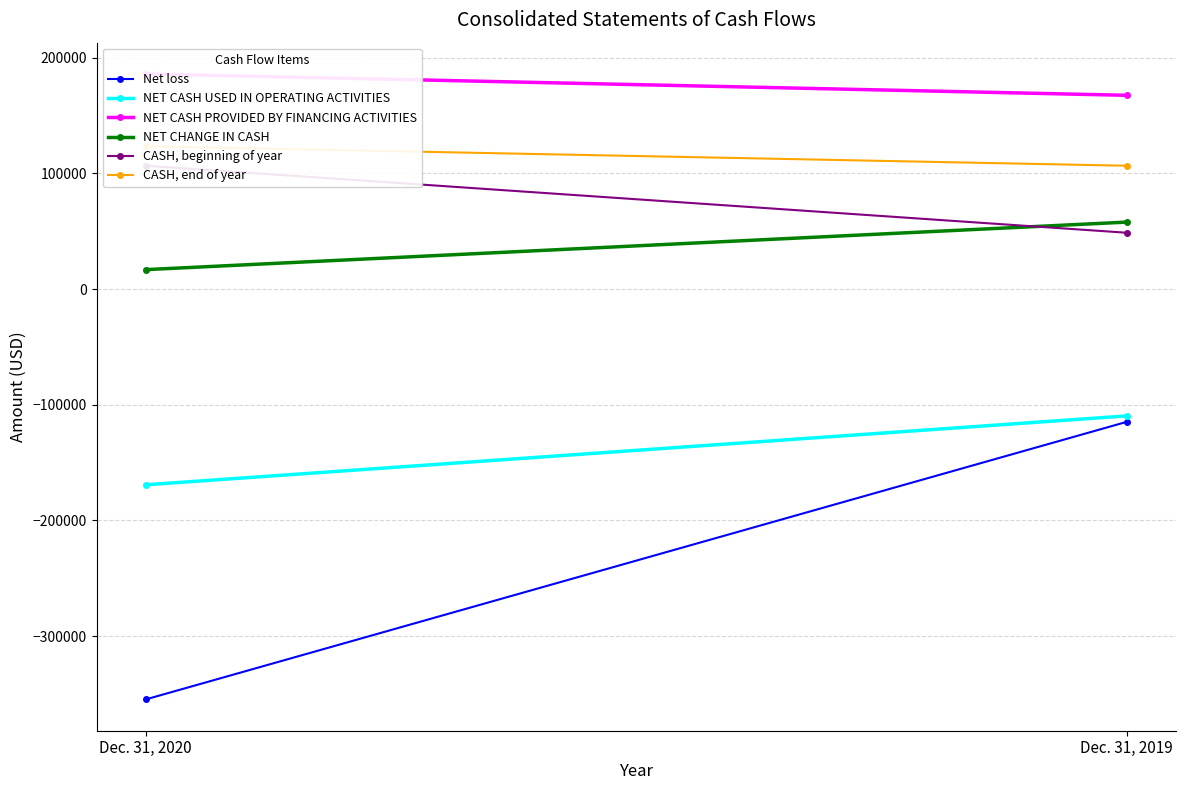

What is the value of the Net loss point at the 2nd from the left?

-114750